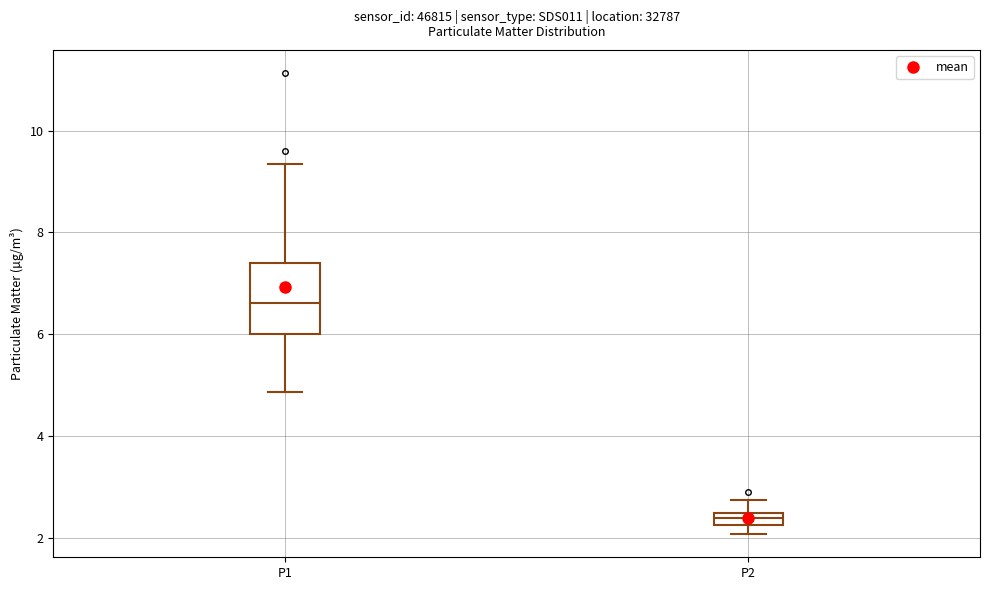

Where is the upper edge of the box for P1 on the y-axis? The values are not printed on the chart, so give them approximately, as read against the axis.

7.4